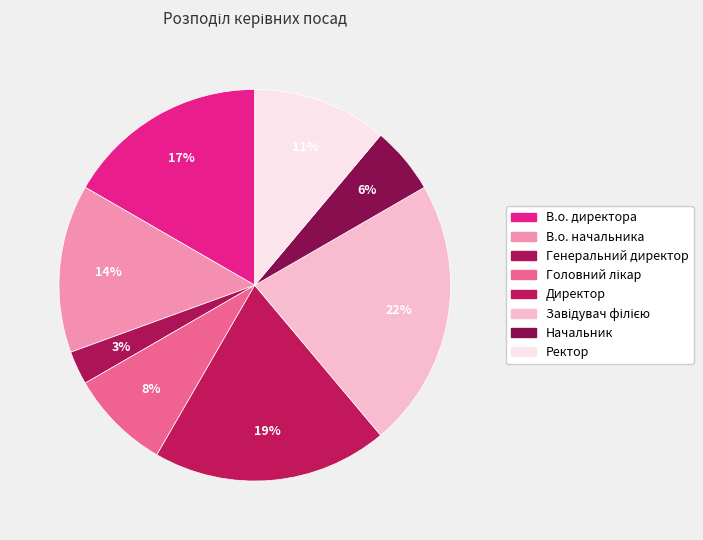

What portion of the pie excludes Завідувач філією?

77.8%